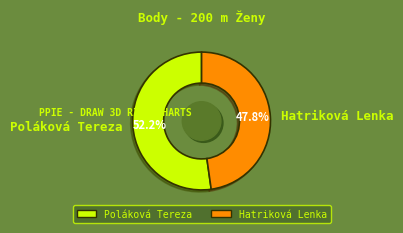

Count the number of slices in the pie.

2